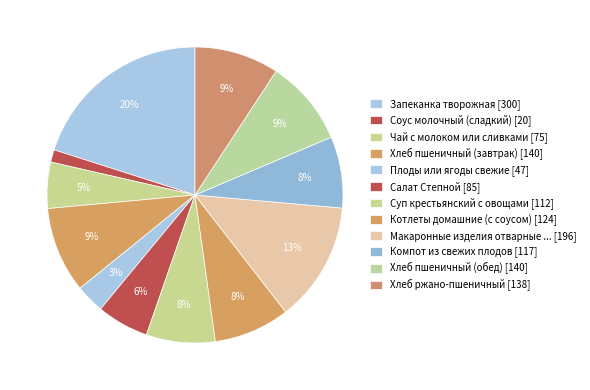

Which slice is the smallest?

Соус молочный (сладкий)